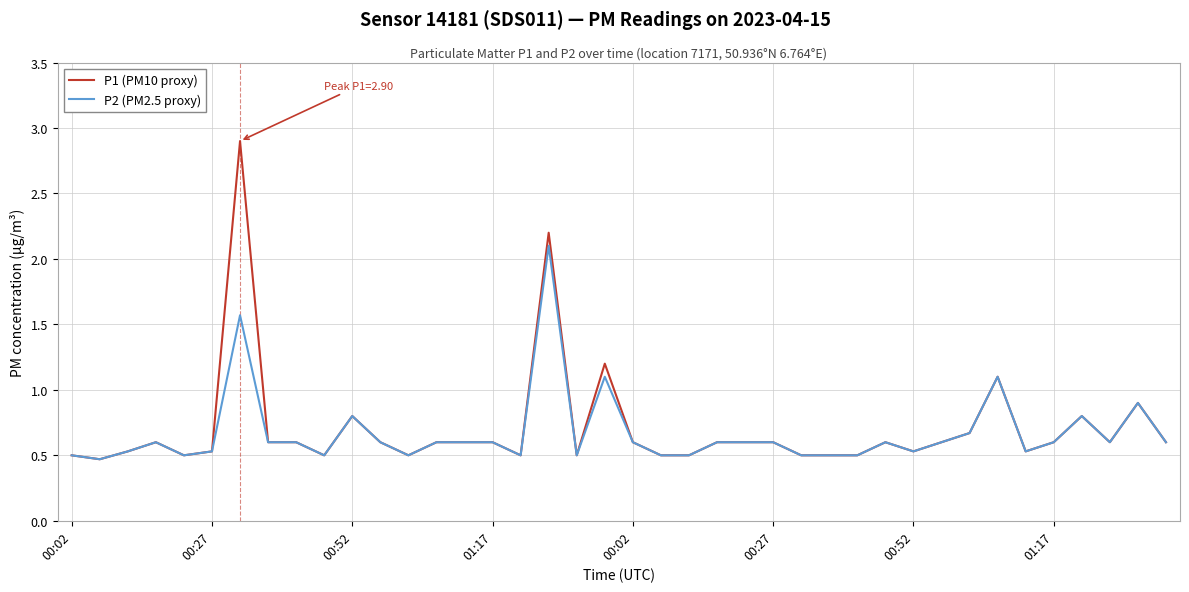

Which series has the largest range (max minus min)?

P1 (PM10 proxy)